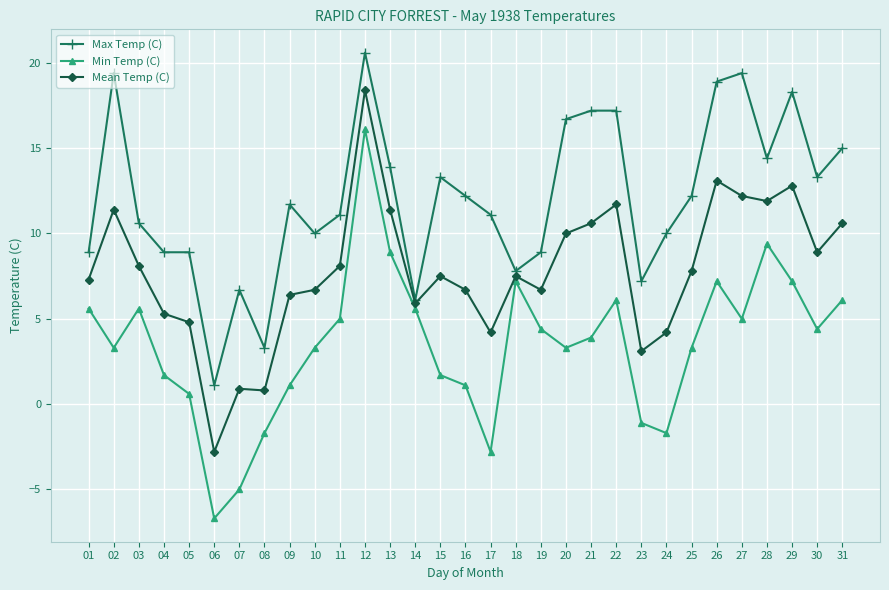

Which series has the widest spread of values?

Min Temp (C)